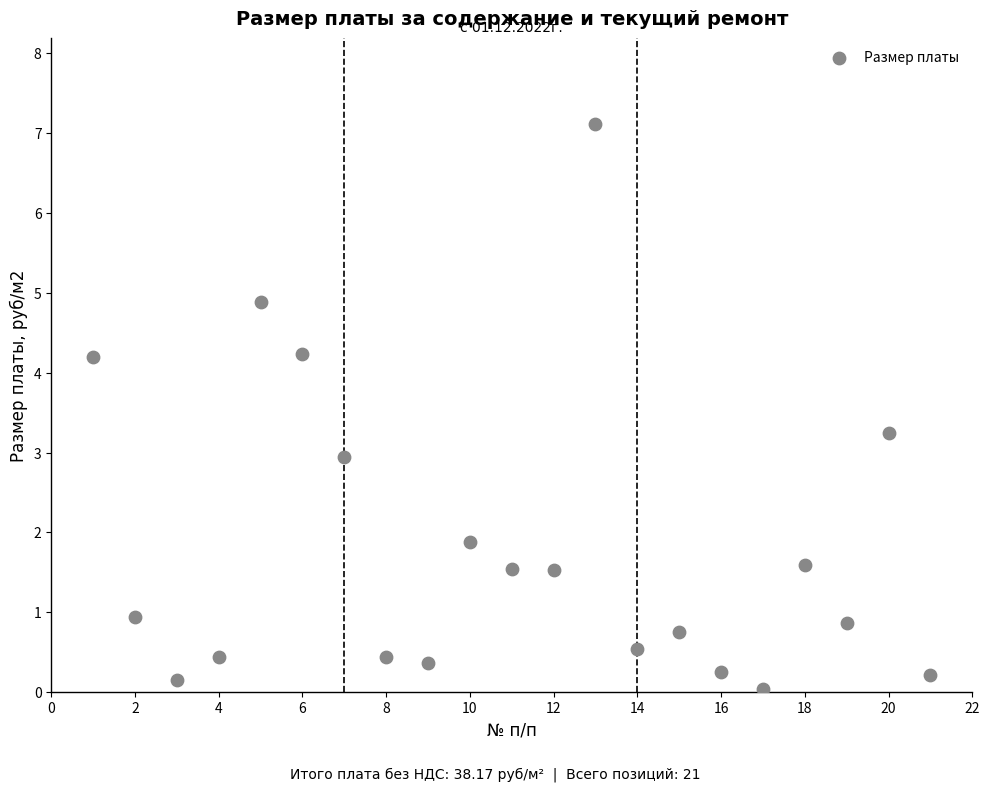

What is the range of X values (max minus min)?

20.0